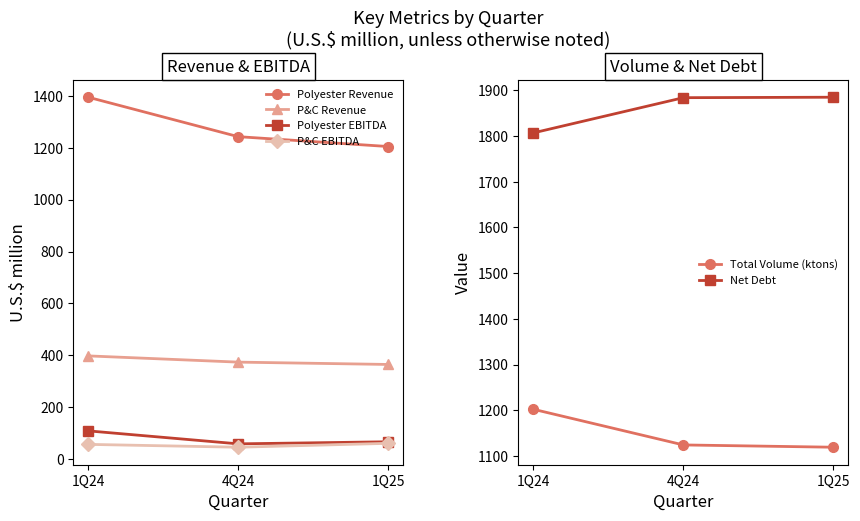

Which series changed the most between 4Q24 and 1Q25?

Polyester Revenue